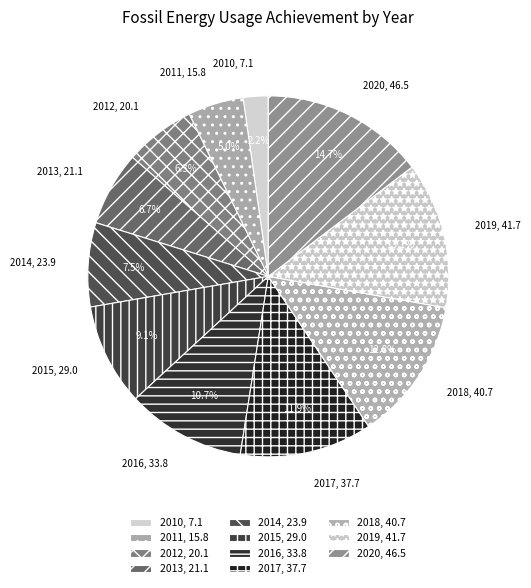

Does 2020 represent more than half of the total?

No